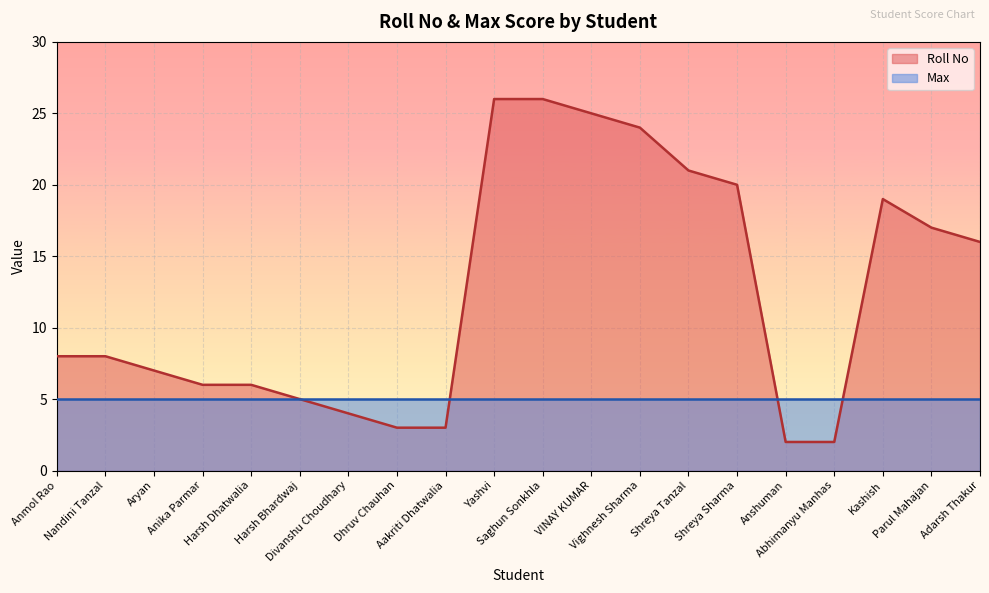

What is the label of the 7th point from the left?

Divanshu Choudhary